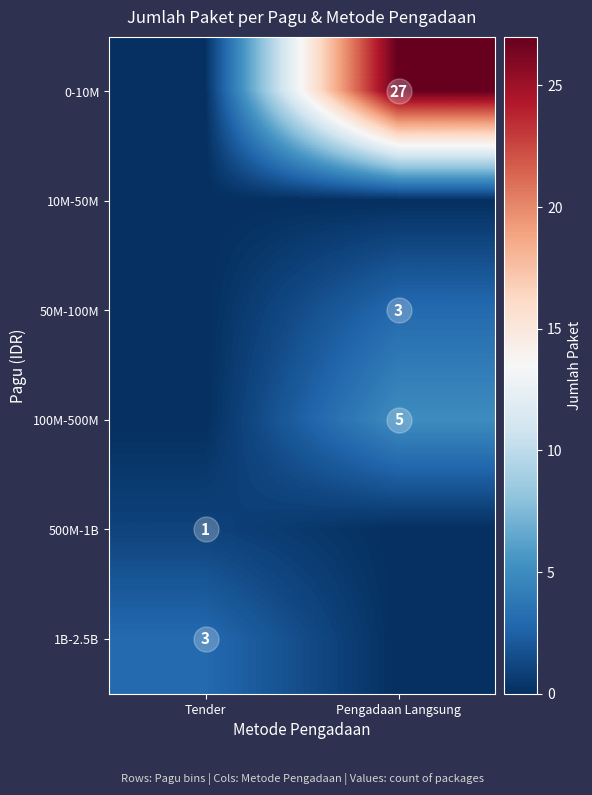

Rank the categories by 1B-2.5B value from highest to lowest.

Tender, Pengadaan Langsung